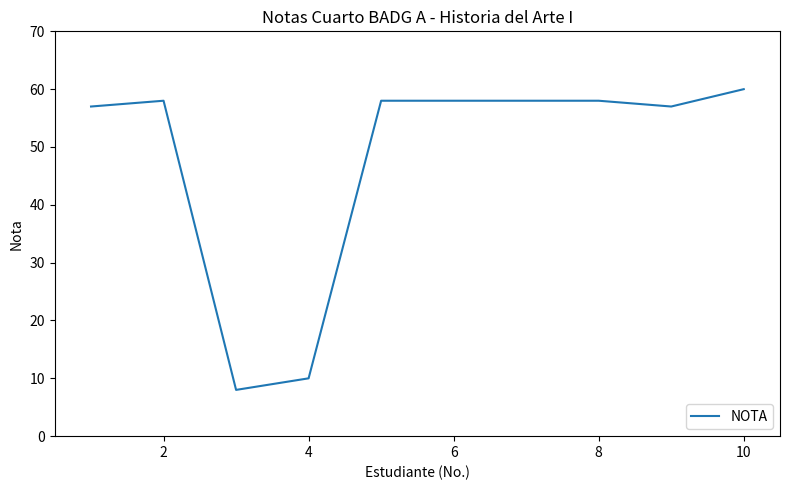

What is the difference between the maximum and minimum values?

52